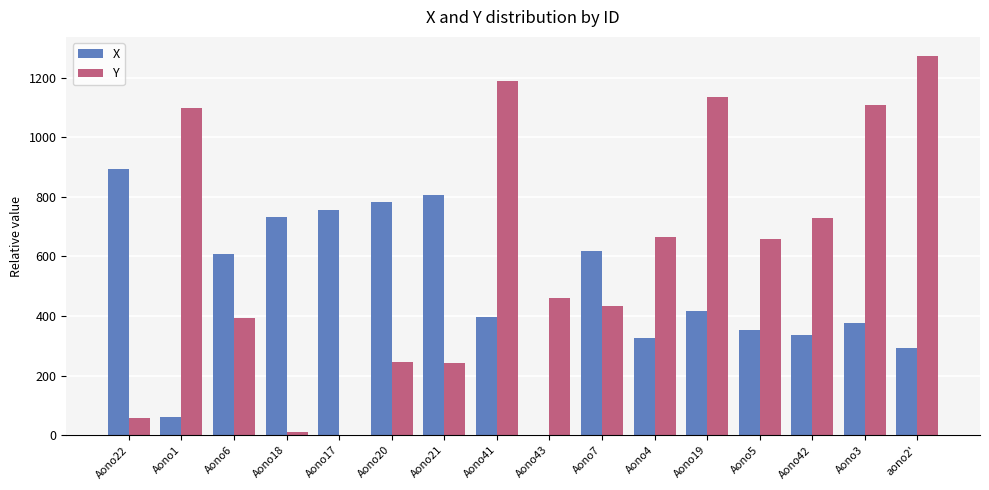

What is the total value across all series at Aono6?

1001.4